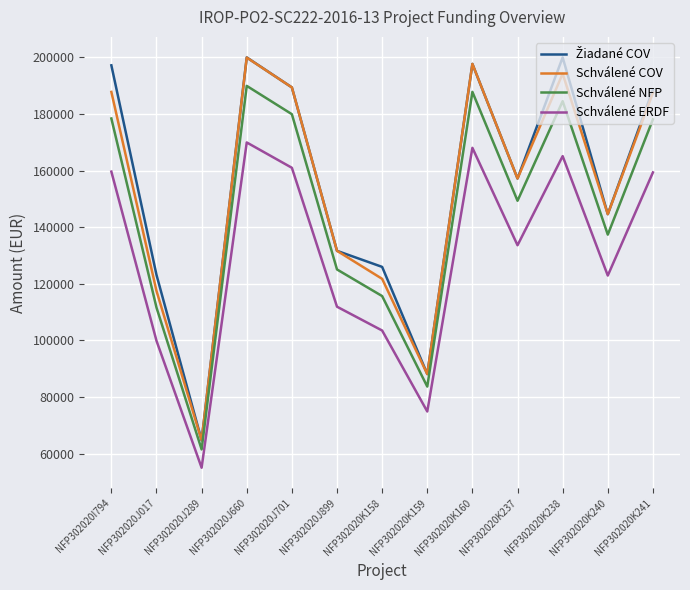

Where is Schválené ERDF nearest to the value 112462?

NFP302020J899